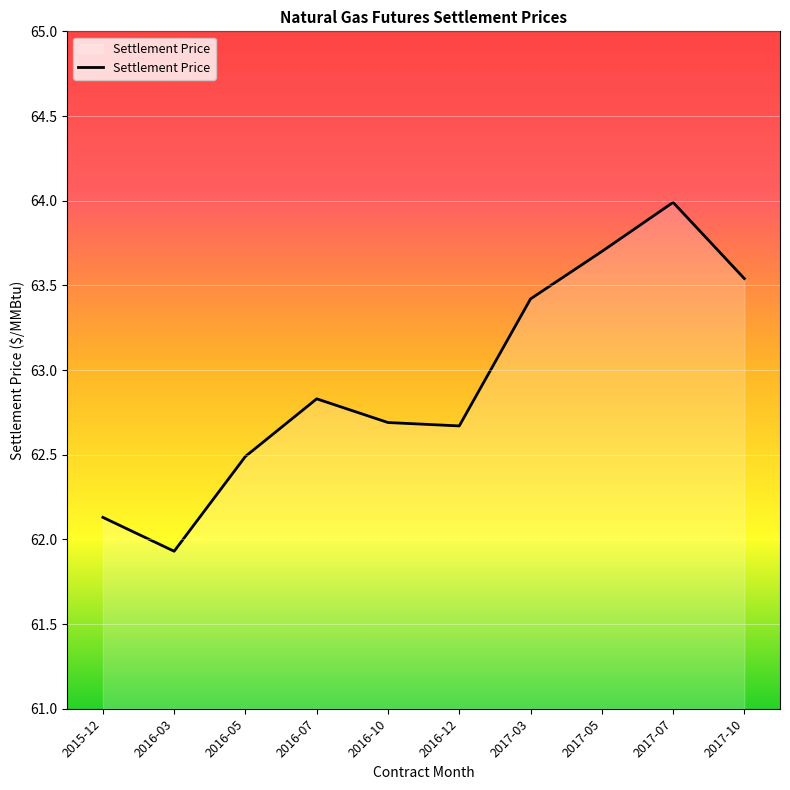

True or false: there are more than 0 points higher than both neighbors.

True